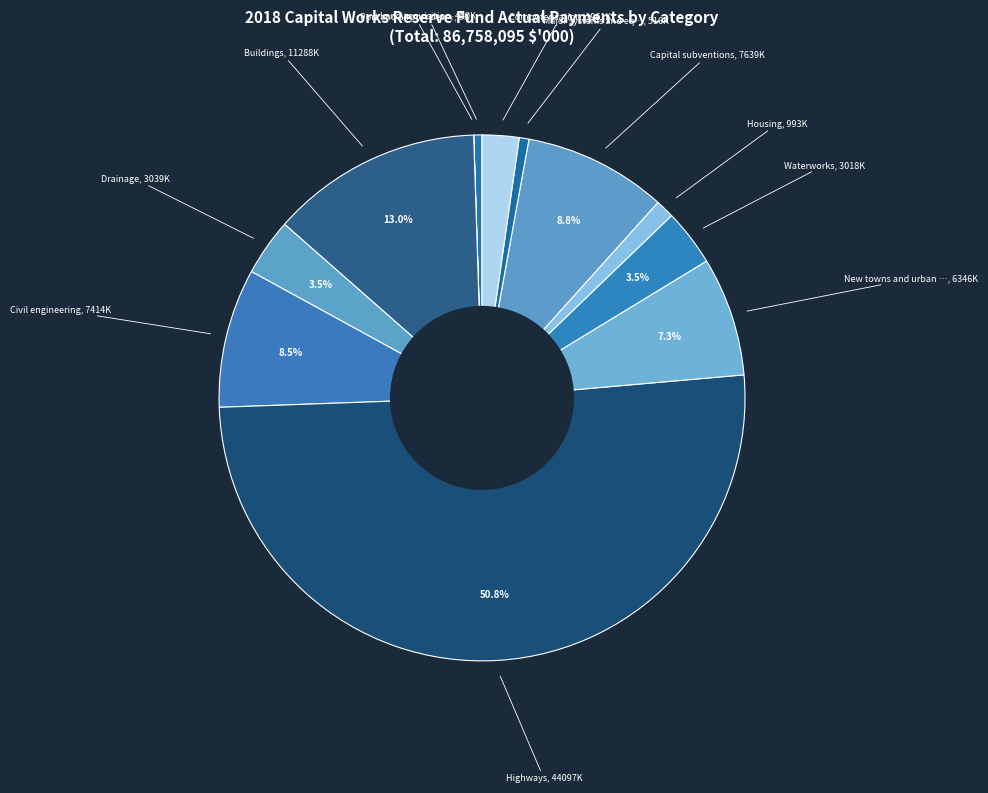

How many segments does this pie chart have?

12